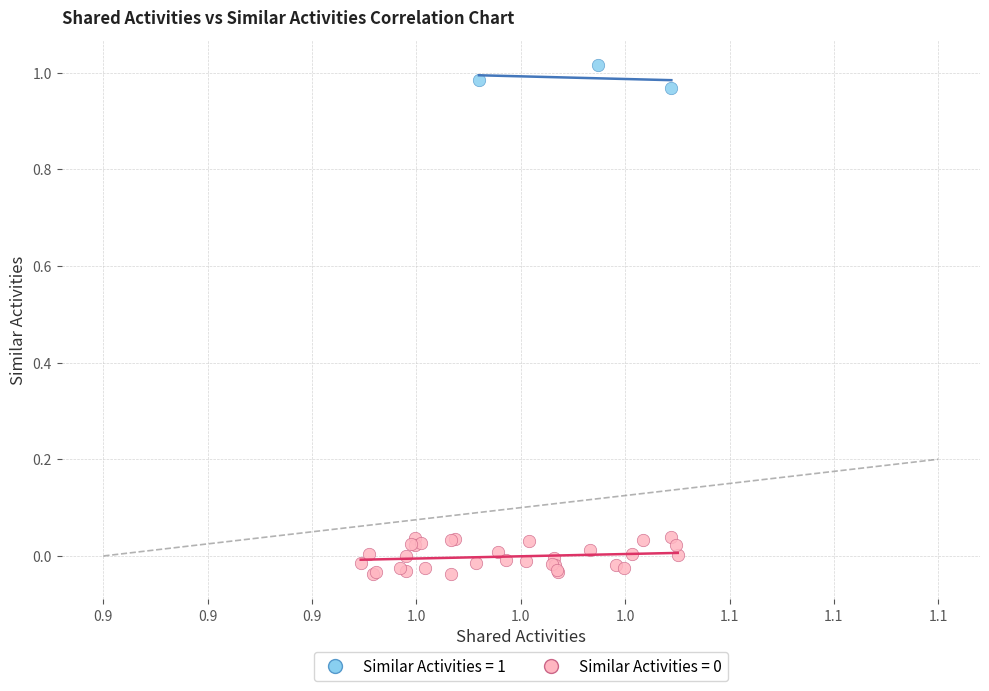

Which series reaches the maximum Y coordinate?

Similar Activities = 1